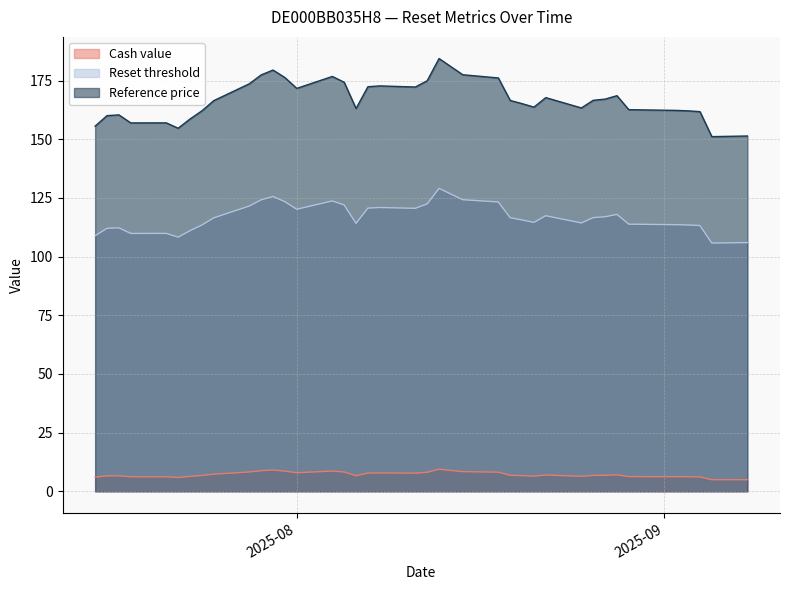

True or false: Cash value has a value of 6.2 at 2025-07-18.

True